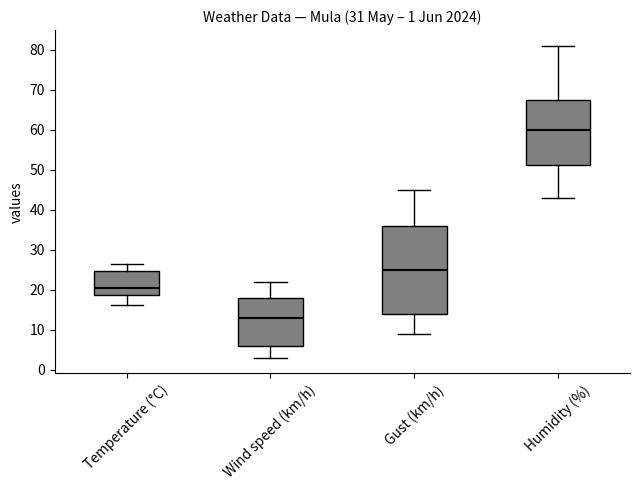

Which box is the tallest, from its lower edge to its upper edge?

Gust (km/h)